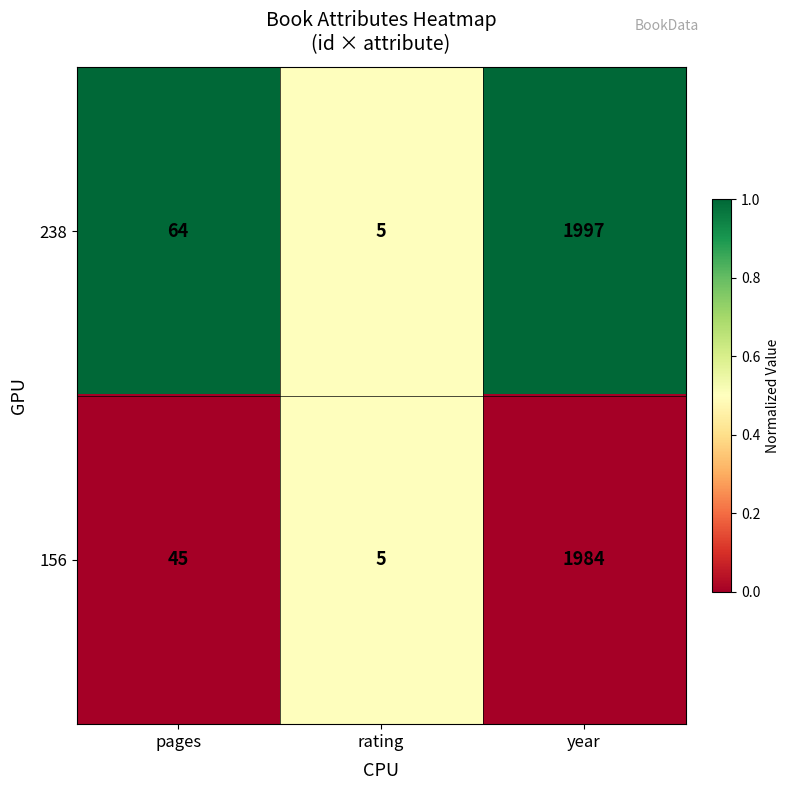

Rank the series at pages from lowest to highest value.

156, 238